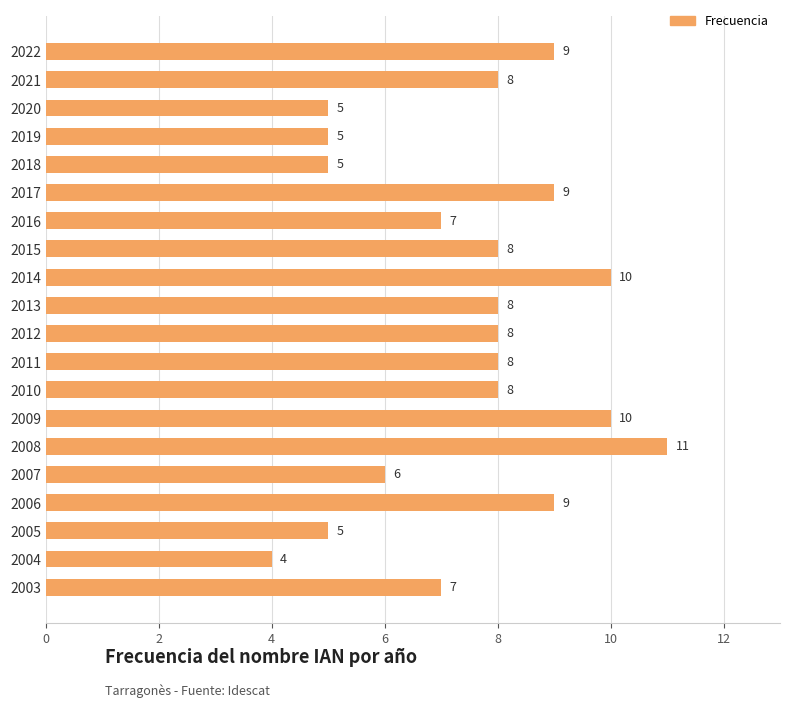

What is the value of the 19th bar from the top?

4